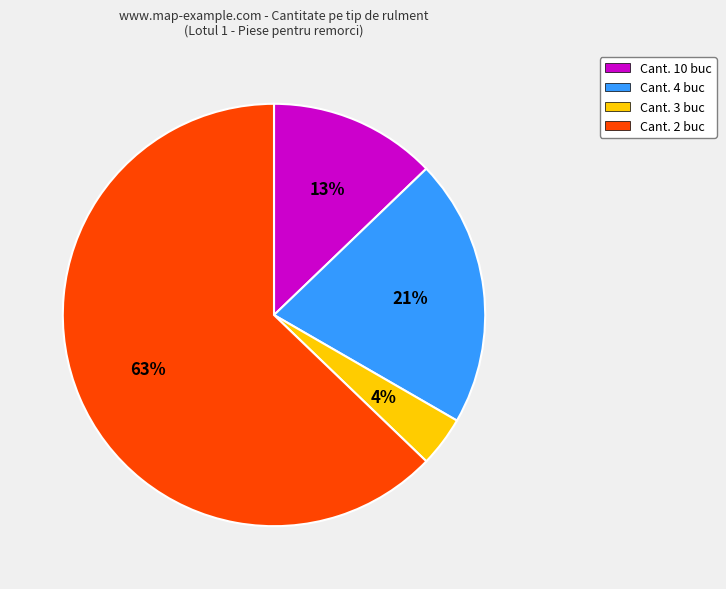

What is the ratio of the value at Cant. 4 buc to the value at Cant. 2 buc?

0.3